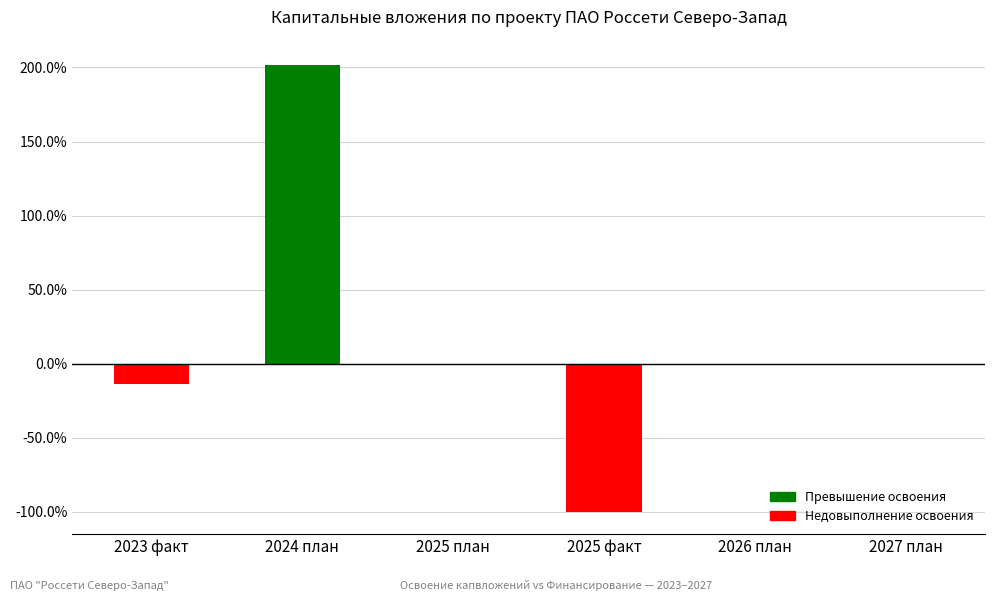

What is the greatest value displayed?

201.9